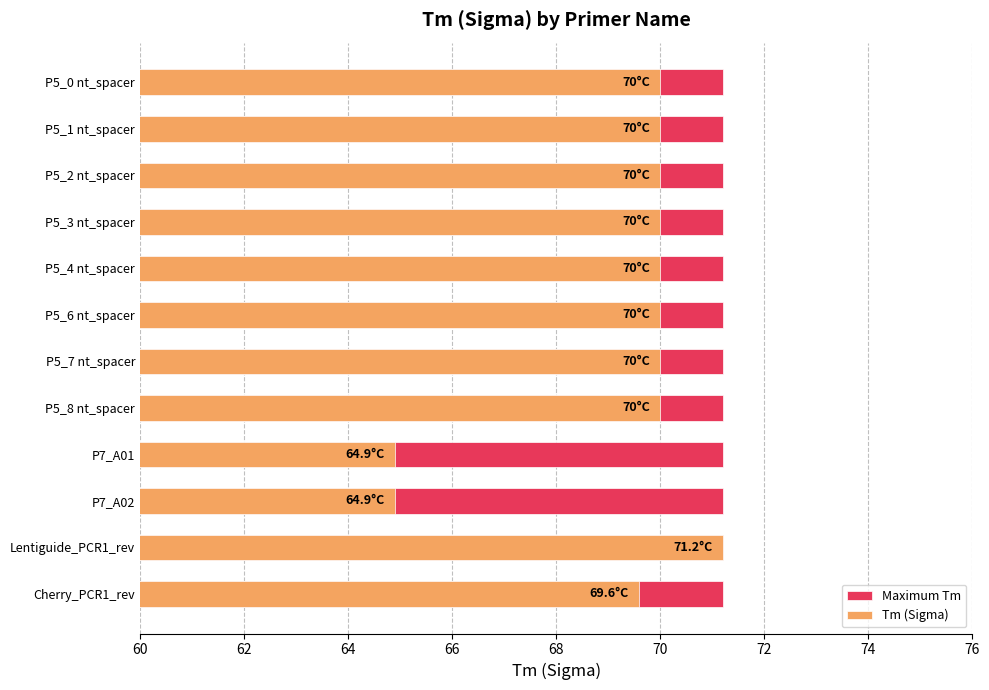

Is the value of Maximum Tm at 74 greater than the value of Tm (Sigma) at 66?

No